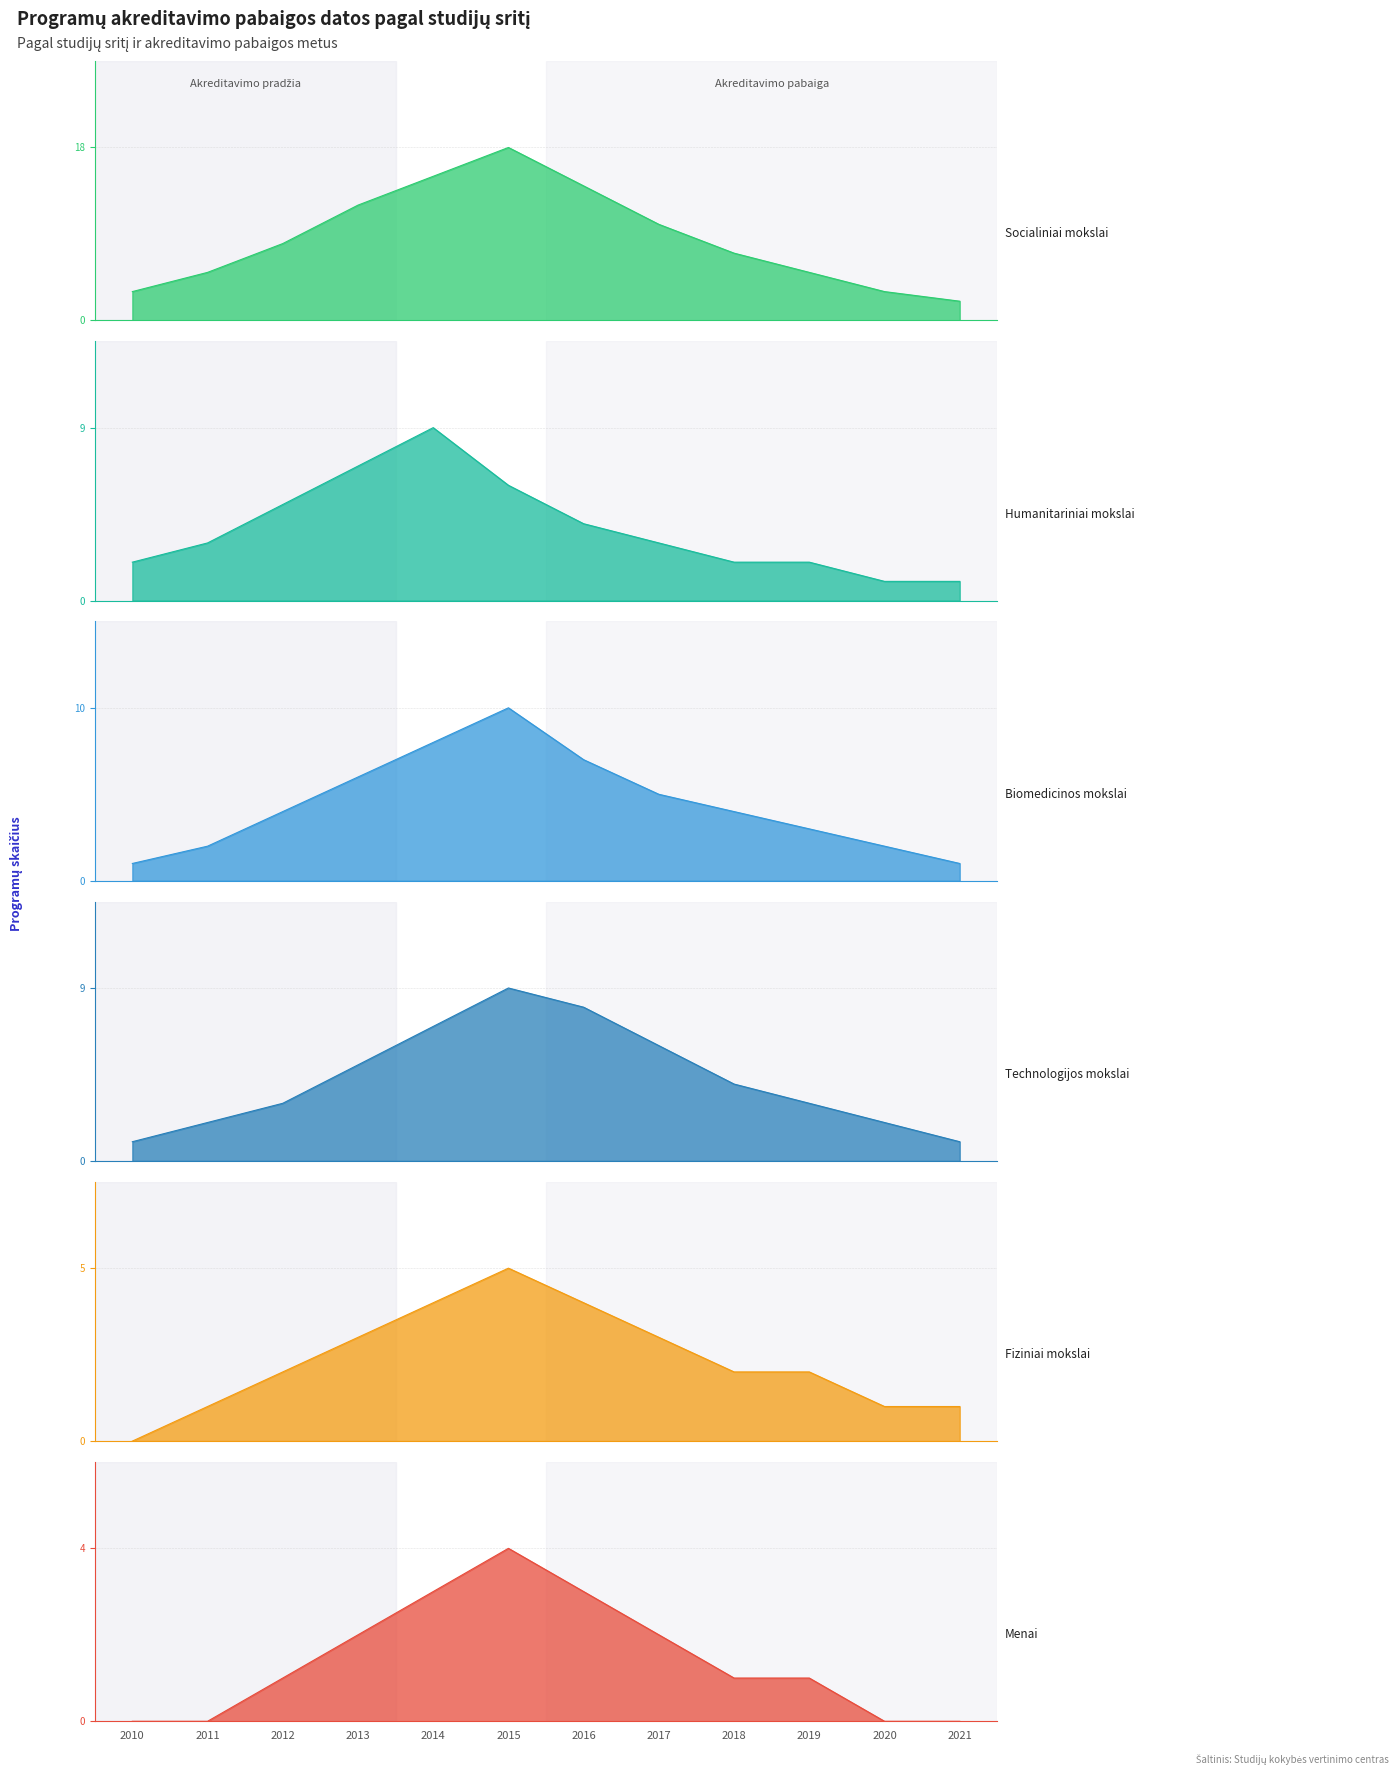

How many values in the Humanitariniai mokslai series exceed 3?

5